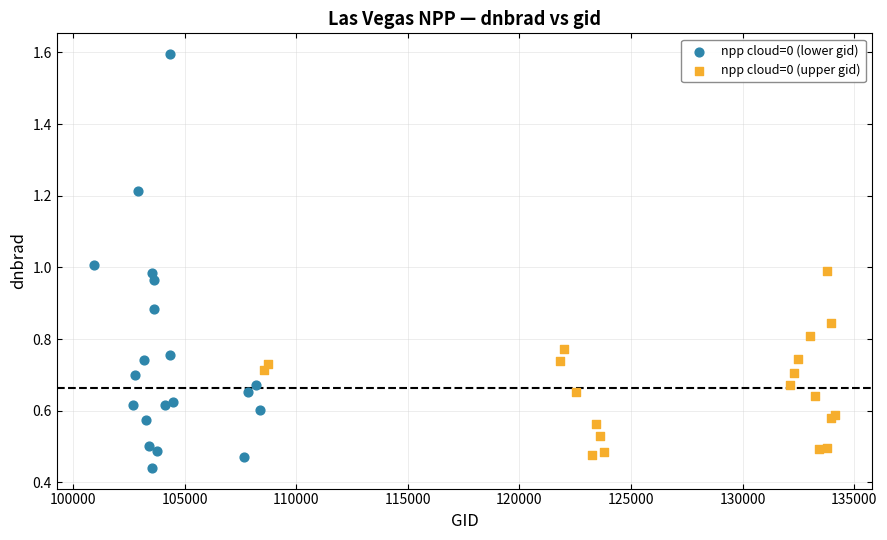

Which series has the largest Y range (max minus min)?

npp cloud=0 (lower gid)